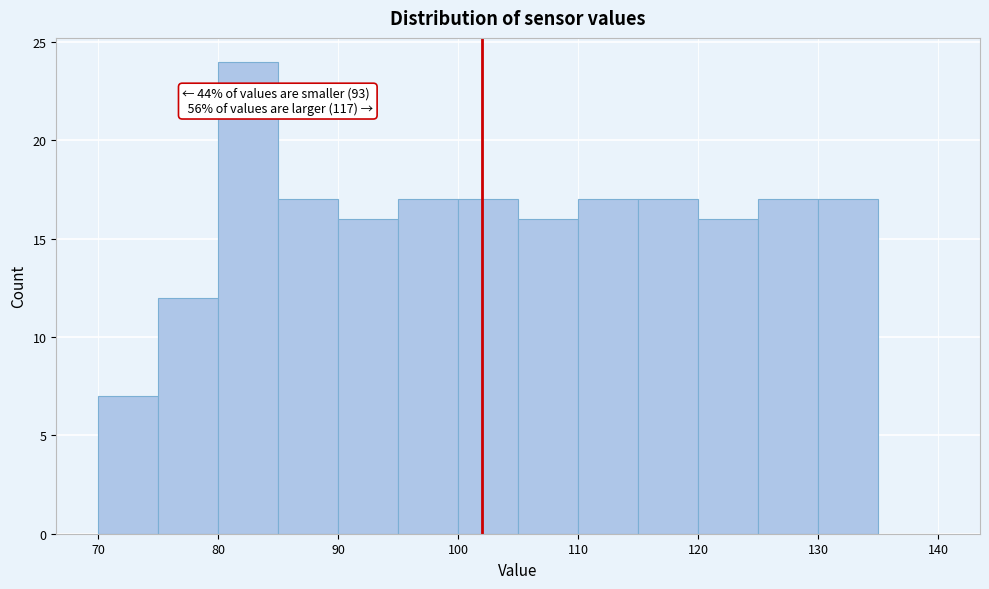

Over which range of the x-axis is the bar tallest?

80 to 85